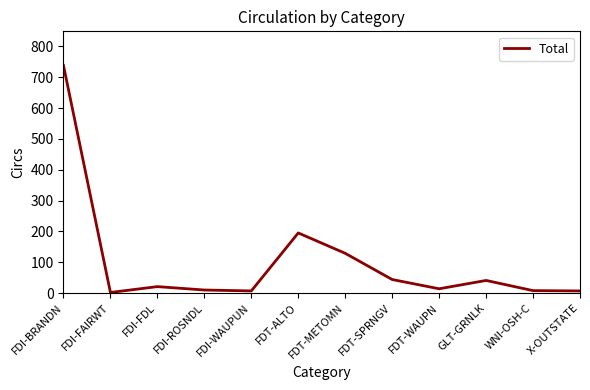

What is the sum of the values at FDT-SPRNGV and FDI-ROSNDL?

54